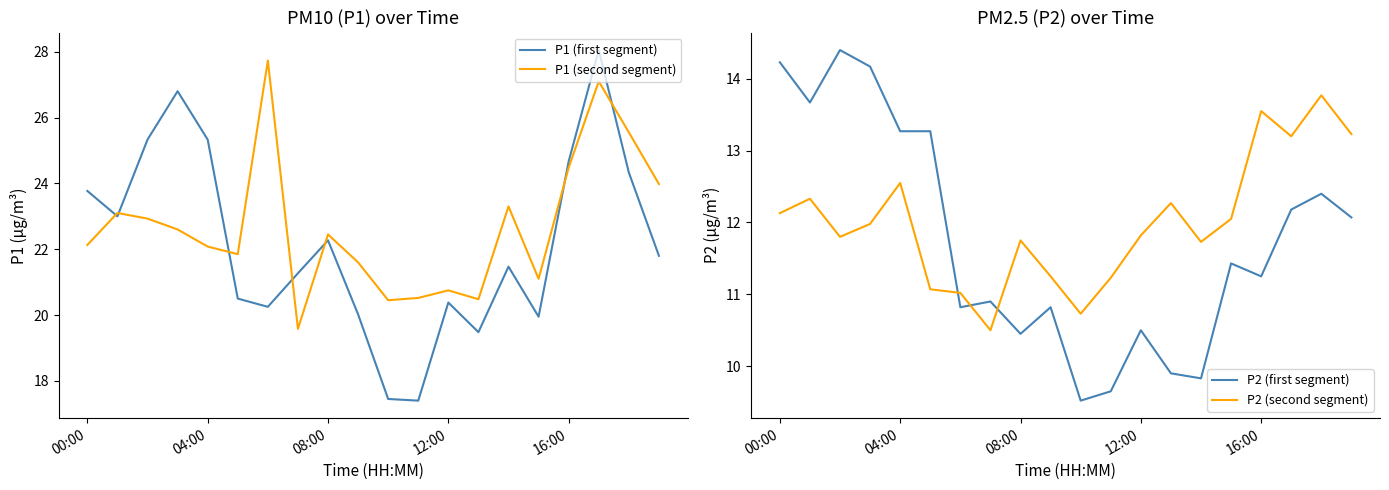

True or false: P1 (second segment) and P2 (first segment) intersect in this chart.

False